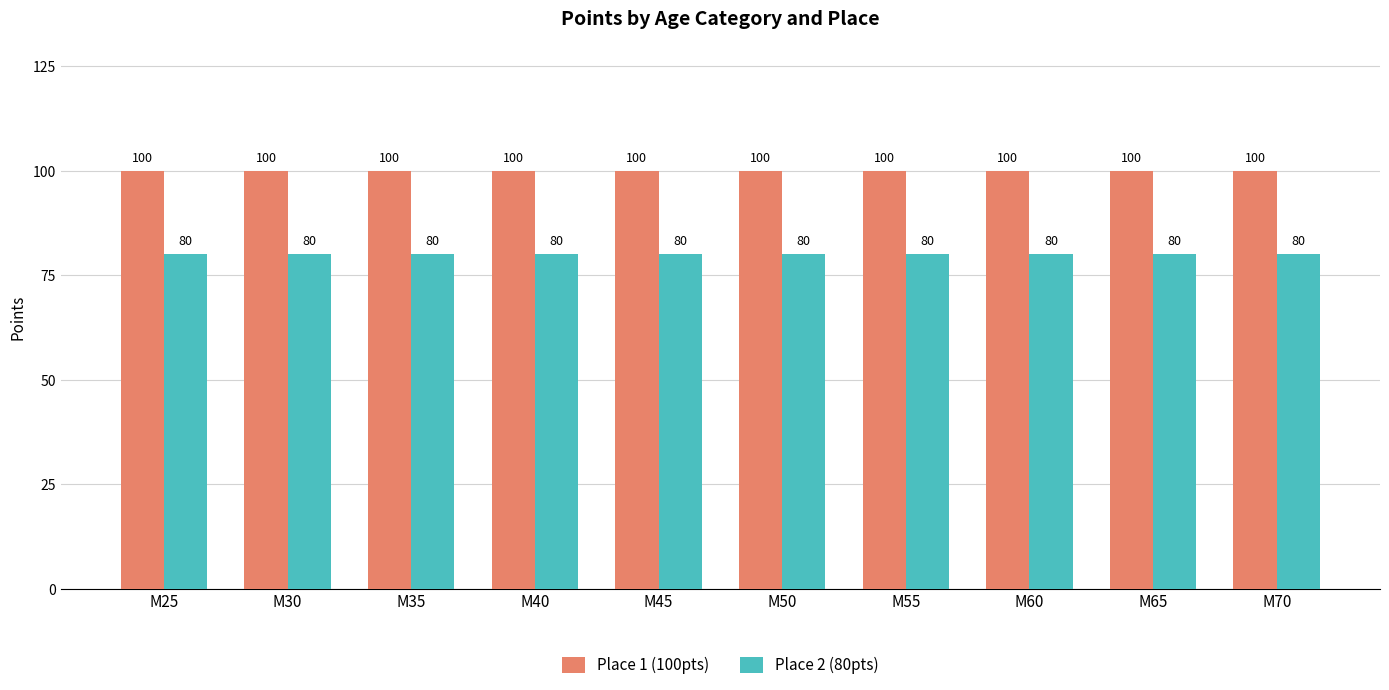

How many categories are shown in the chart?

10